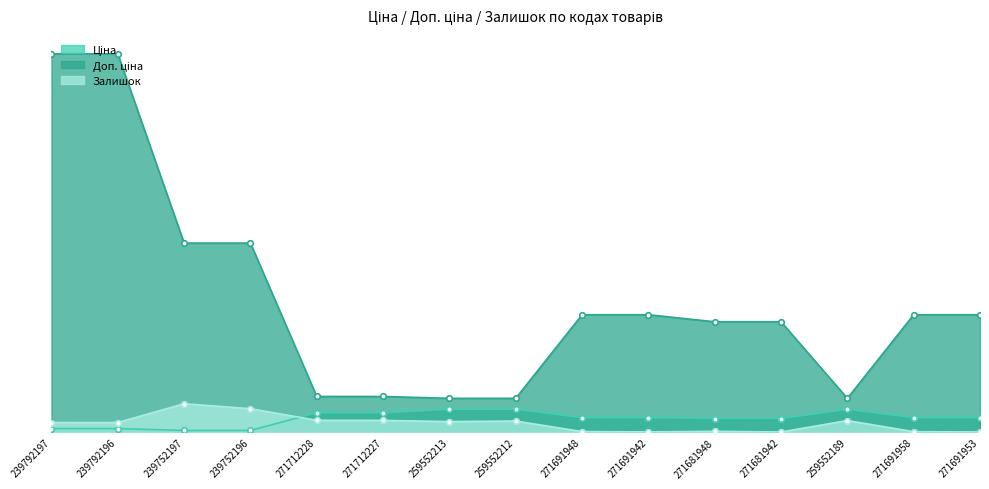

The Ціна series shows 1021.6 at 271712227. True or false?

False